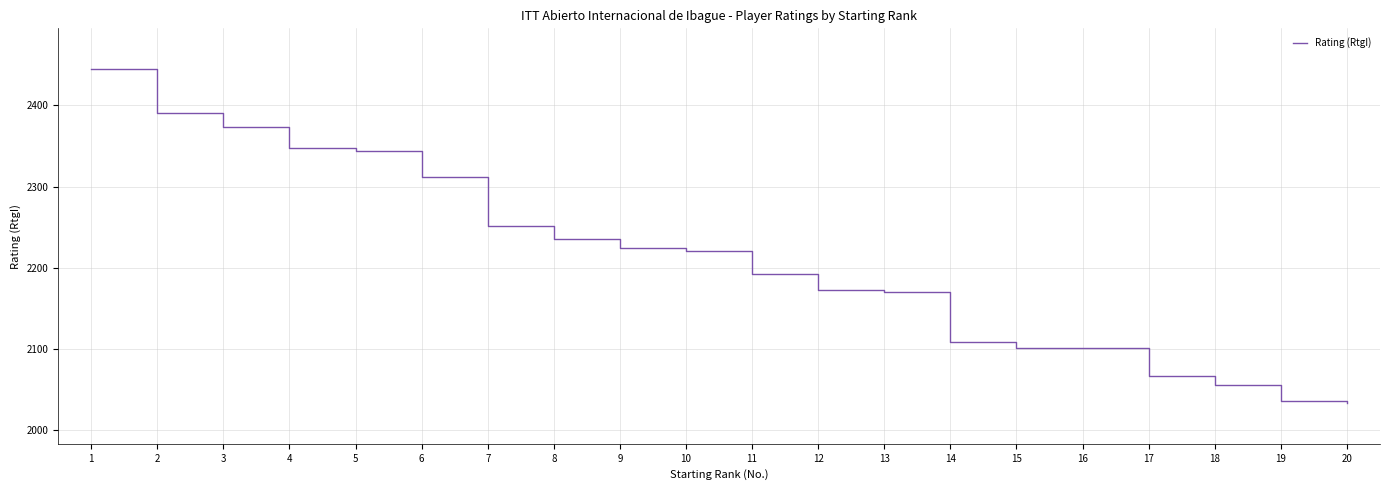

True or false: the data shows 2348 at 4.

True